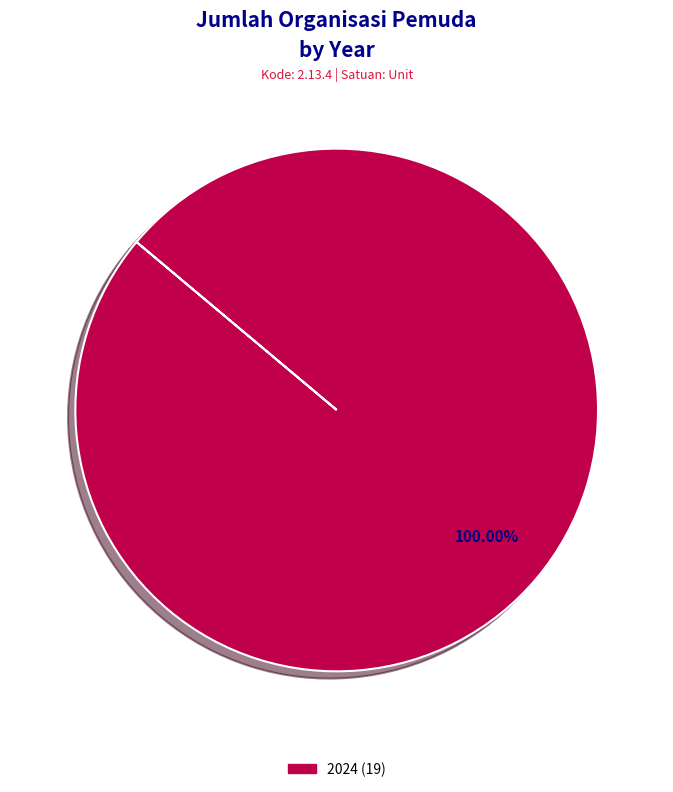

How many segments does this pie chart have?

1